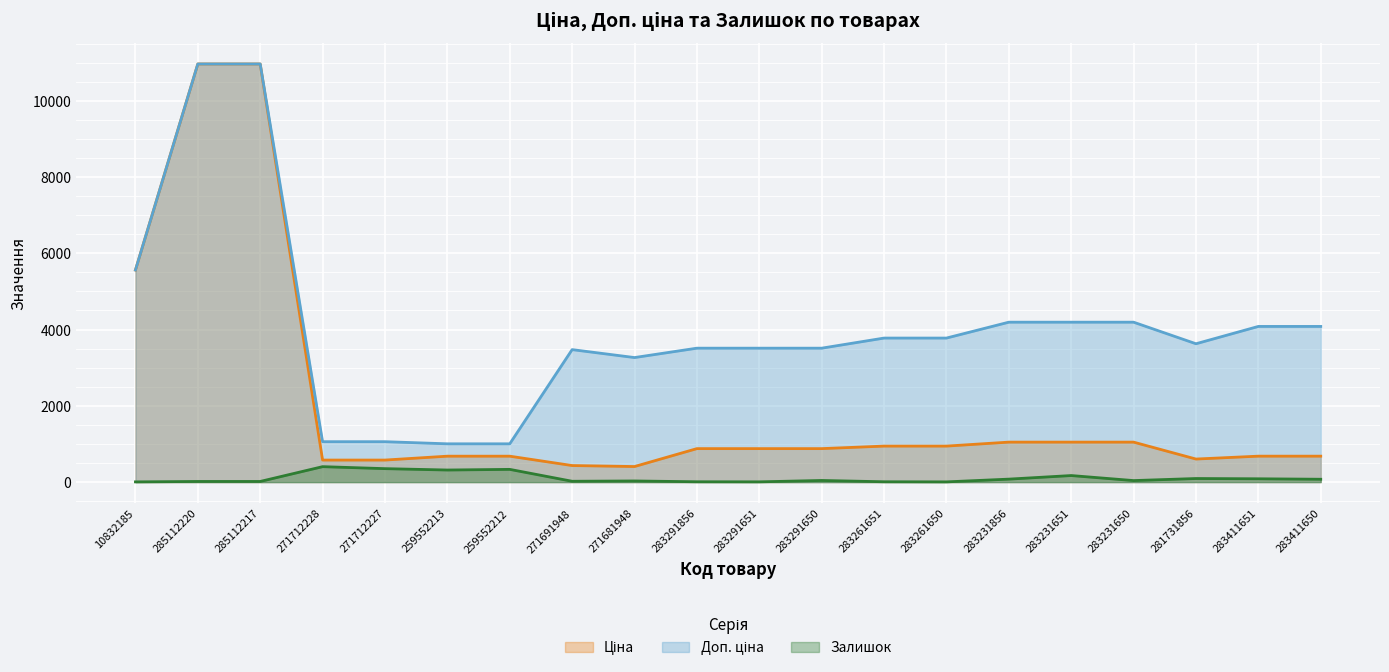

The Доп. ціна series shows 6134.5 at 283261650. True or false?

False